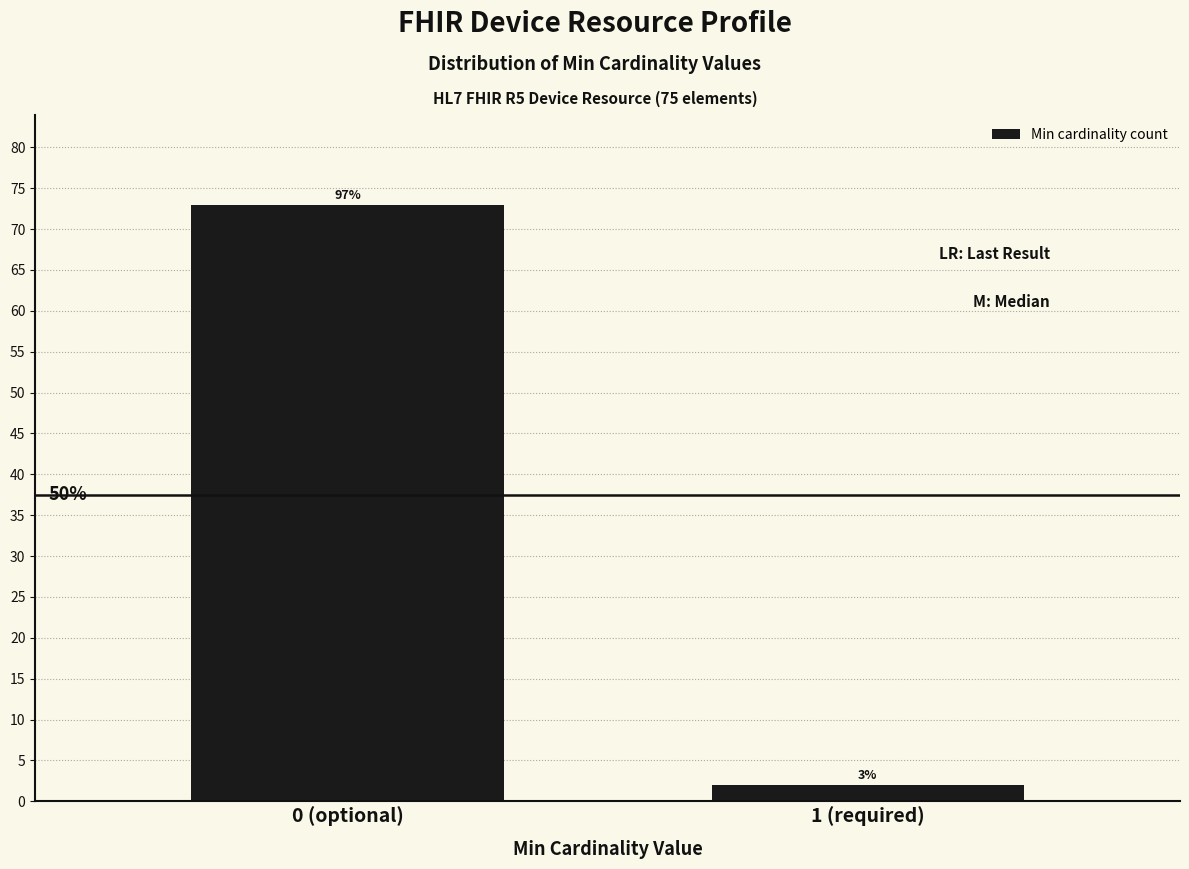

How many bars are there in total?

2